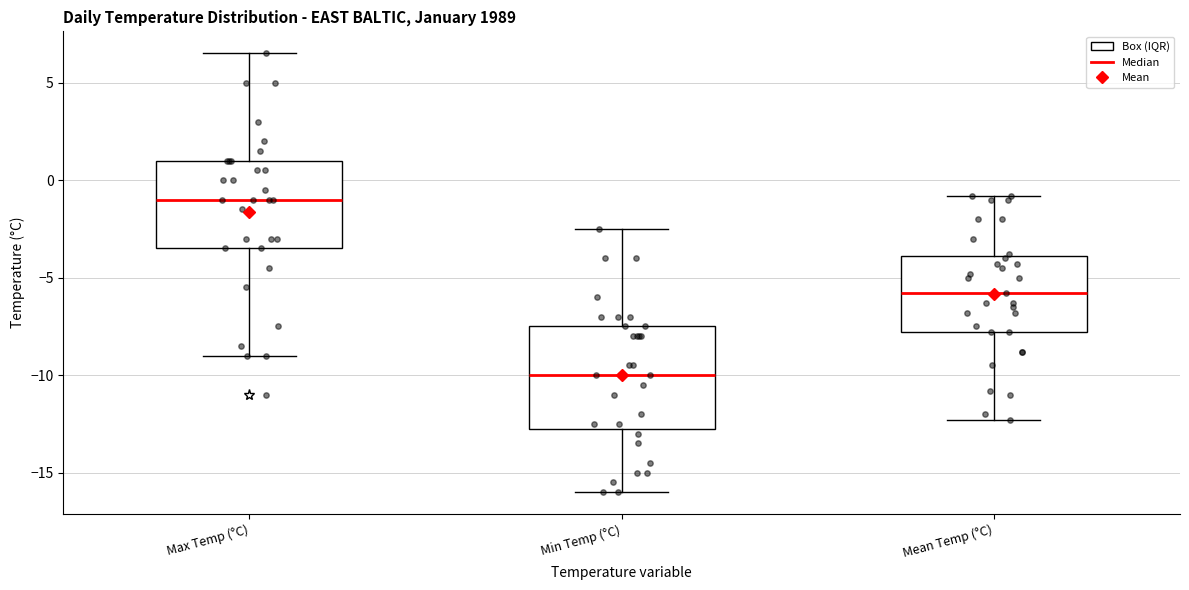

Reading left to right, read every box against the y-axis: the position of its median line, the range the box covers, and the ends of its whiskers. The values are not printed on the chart, so give them approximately, as read against the axis.

Max Temp (°C): median -1.0, box -3.5 to 1.0, whiskers -9.0 to 6.5
Min Temp (°C): median -10.0, box -12.5 to -7.5, whiskers -16.0 to -2.5
Mean Temp (°C): median -6.0, box -8.0 to -4.0, whiskers -12.5 to -1.0